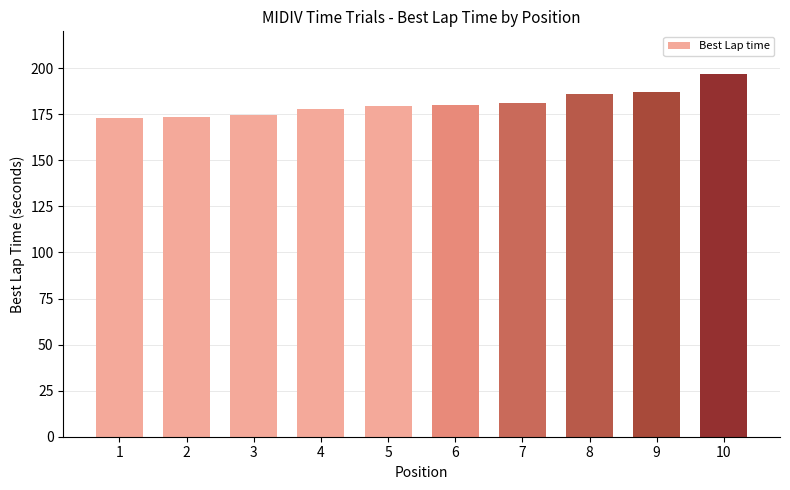

What is the value of the 4th bar from the left?

177.9